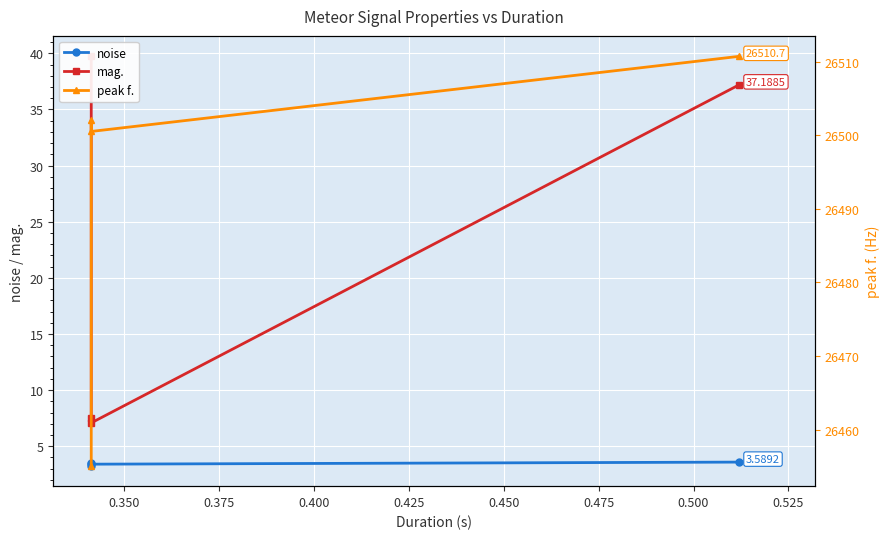

Rank the series by their maximum value, from lowest to highest.

noise, mag., peak f.